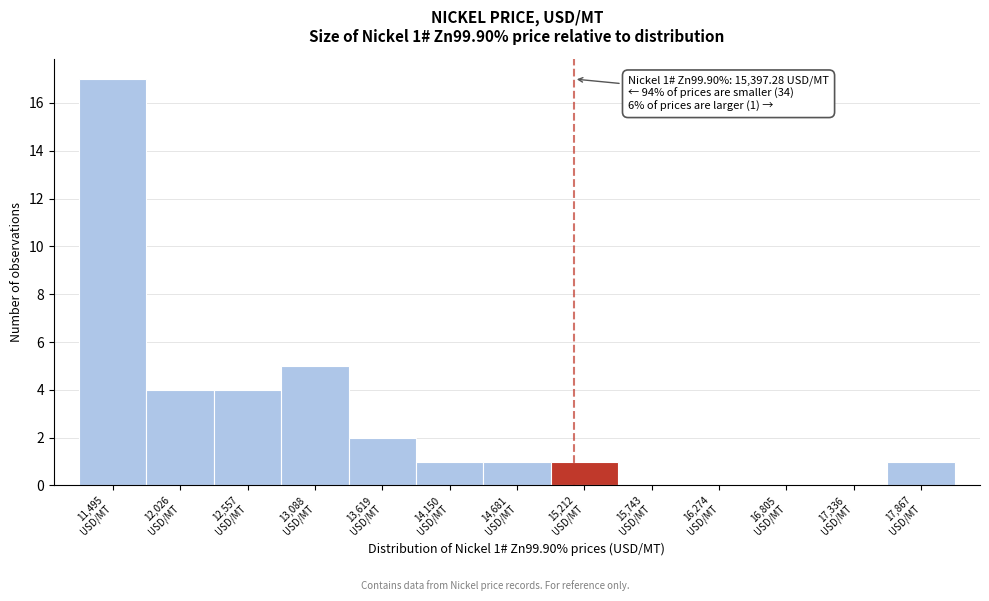

What is the greatest value displayed?

17